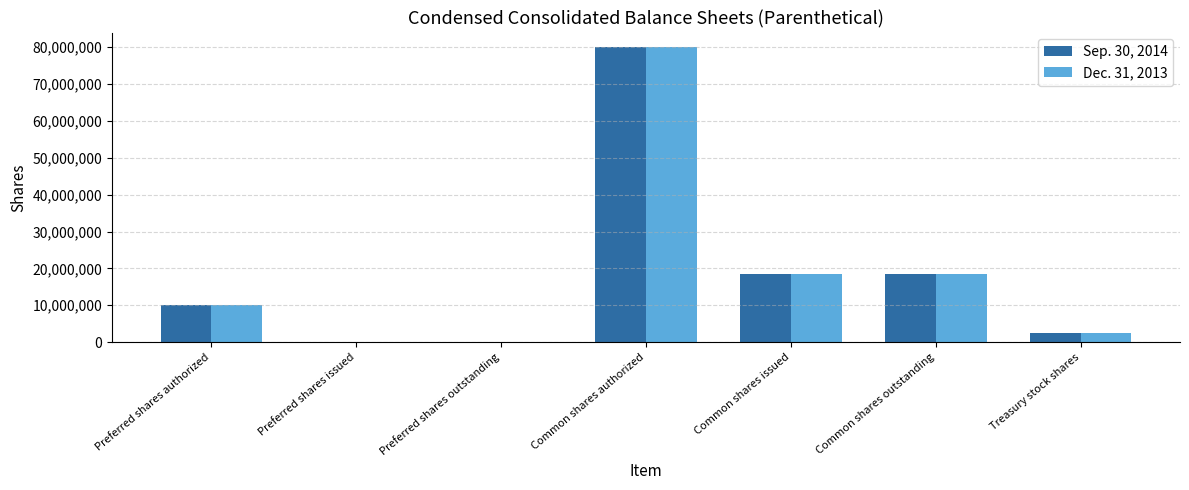

What is the difference between the Sep. 30, 2014 values at Preferred shares authorized and Common shares authorized?

70000000